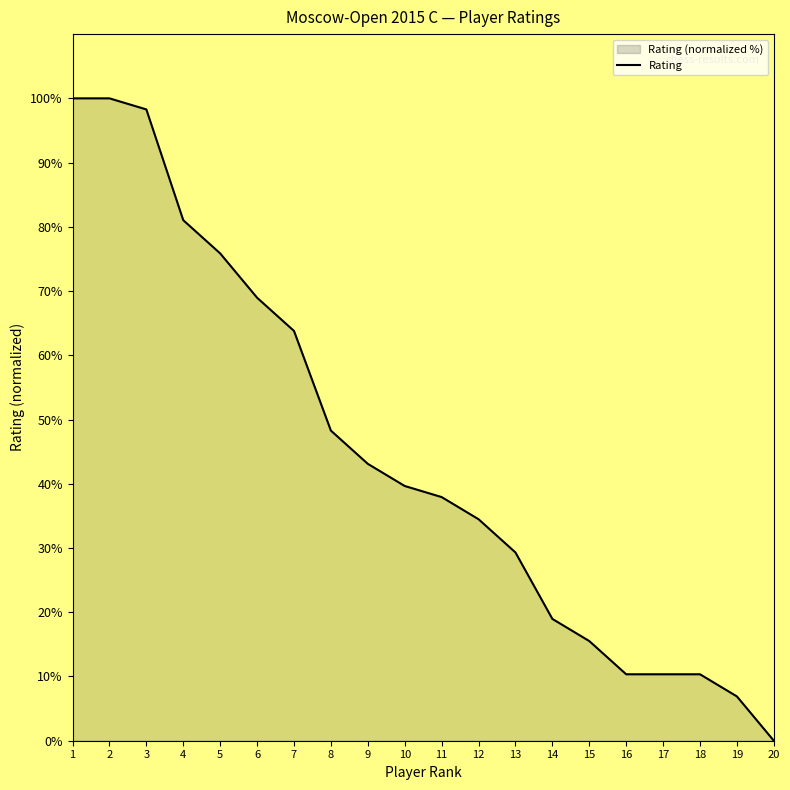

What is the change in value from 7 to 8?

-15.5